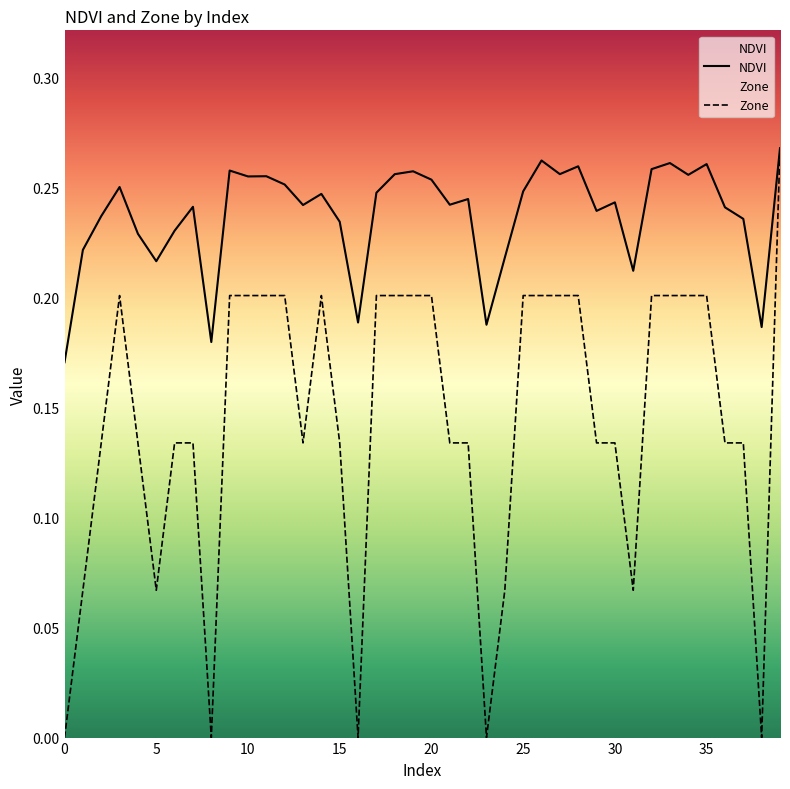

True or false: NDVI and Zone intersect in this chart.

False